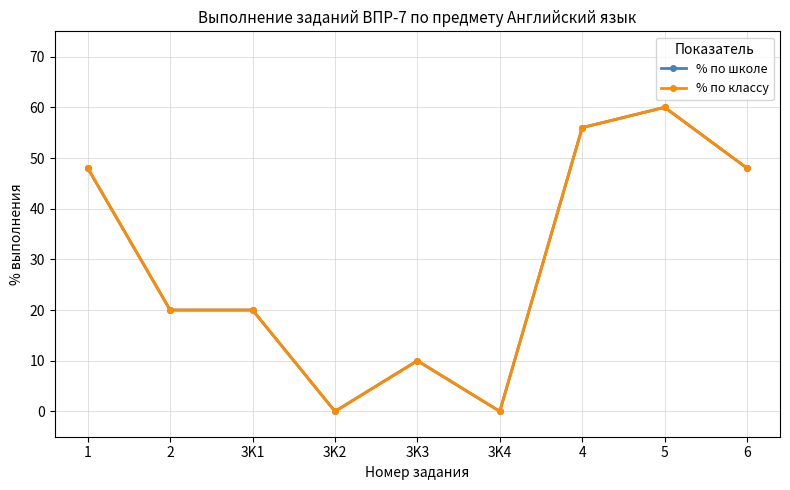

Does the chart have visible grid lines?

Yes